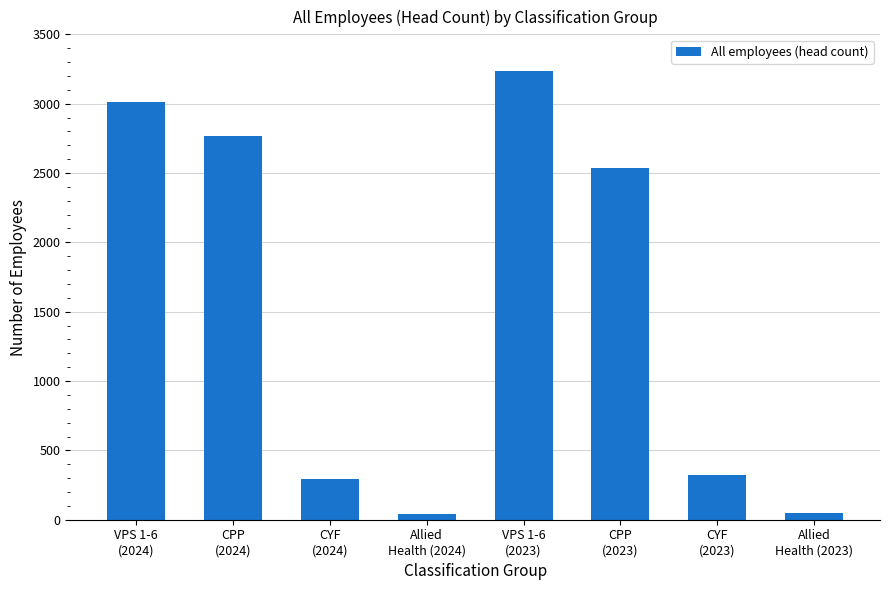

What is the value of the 6th bar from the left?

2539